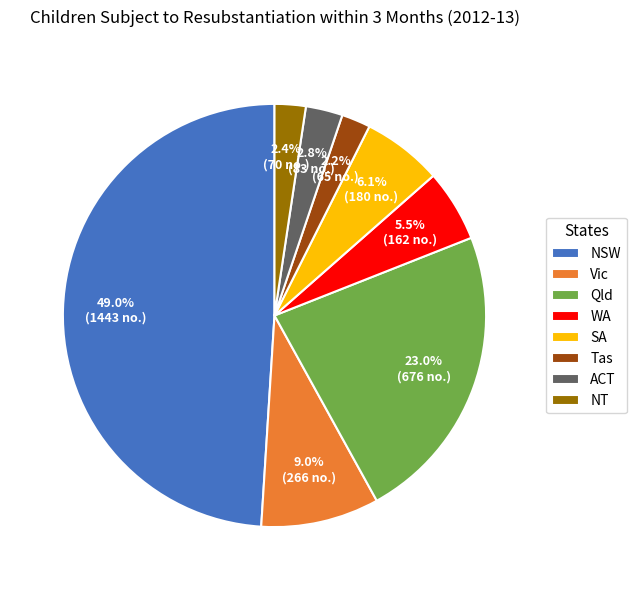

To the nearest percent, what portion does NSW represent?

49%